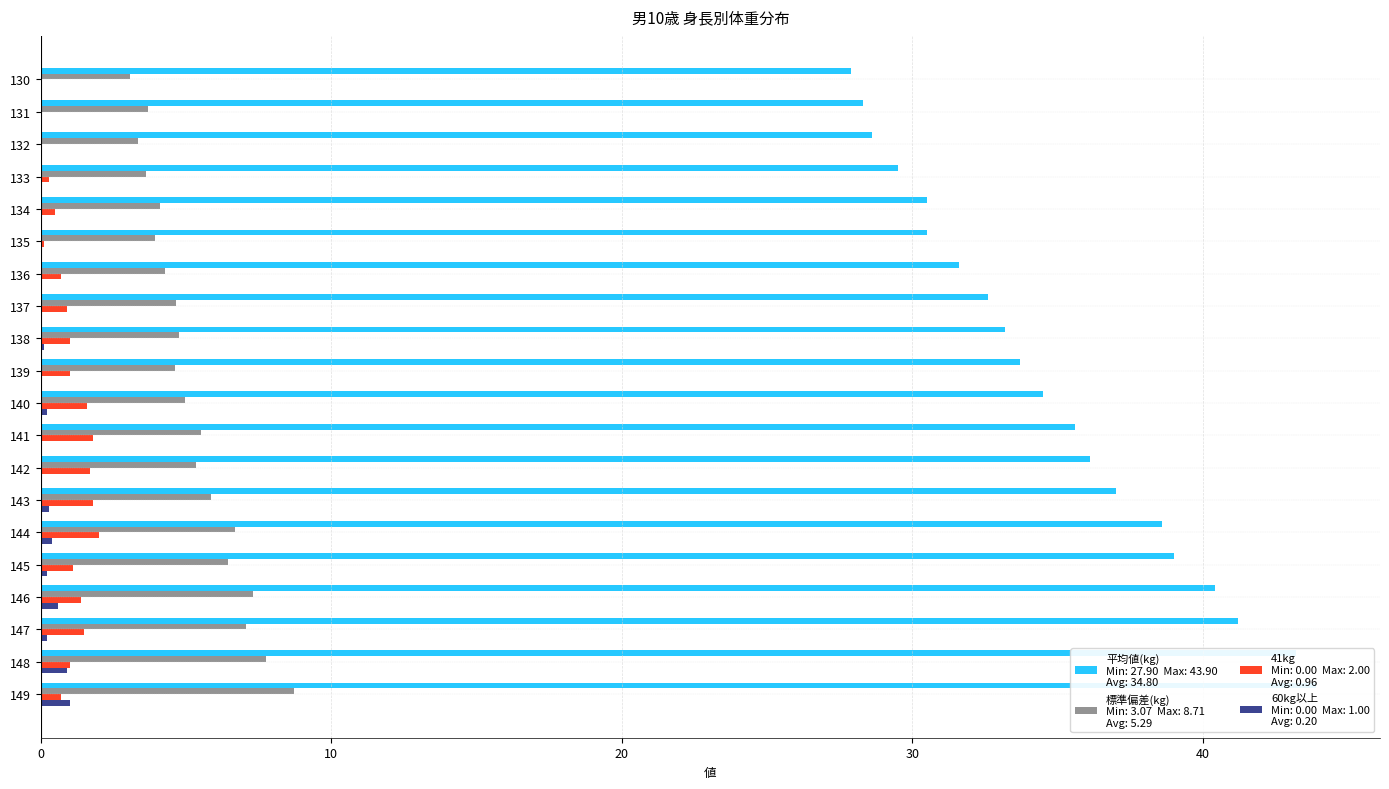

Which series has the largest total across all categories?

平均値(kg)